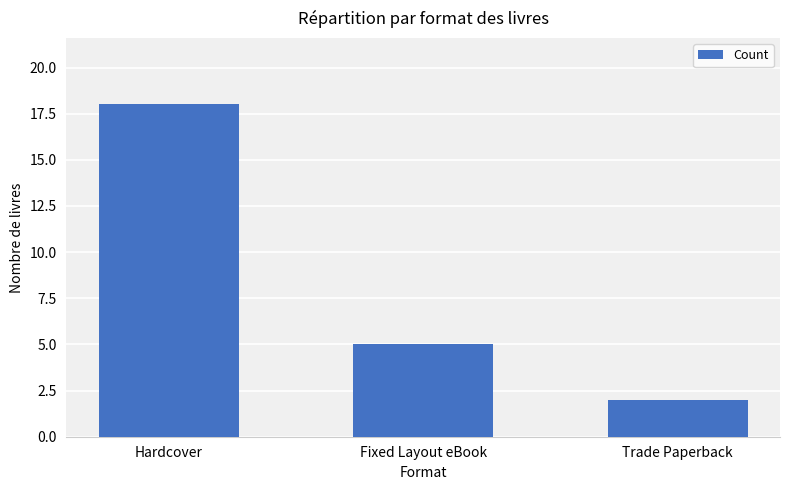

List the labels in order of value, largest first.

Hardcover, Fixed Layout eBook, Trade Paperback